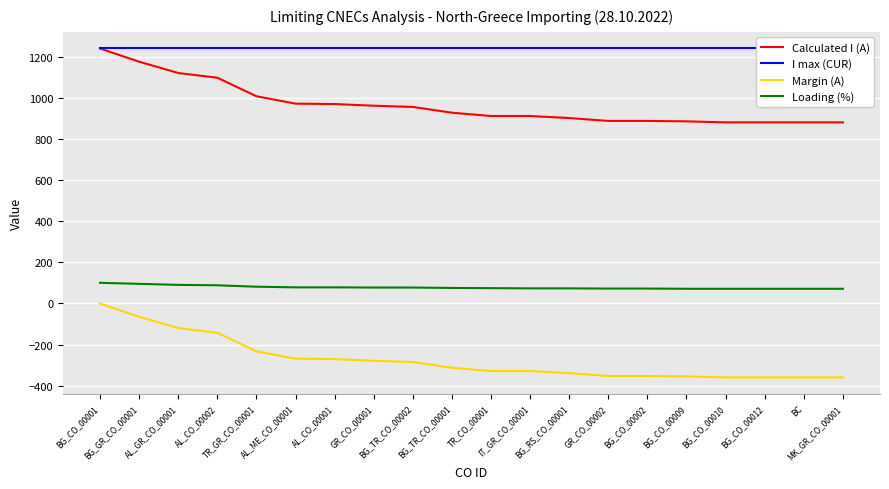

Between GR_CO_00002 and TR_CO_00001, which is larger?

TR_CO_00001